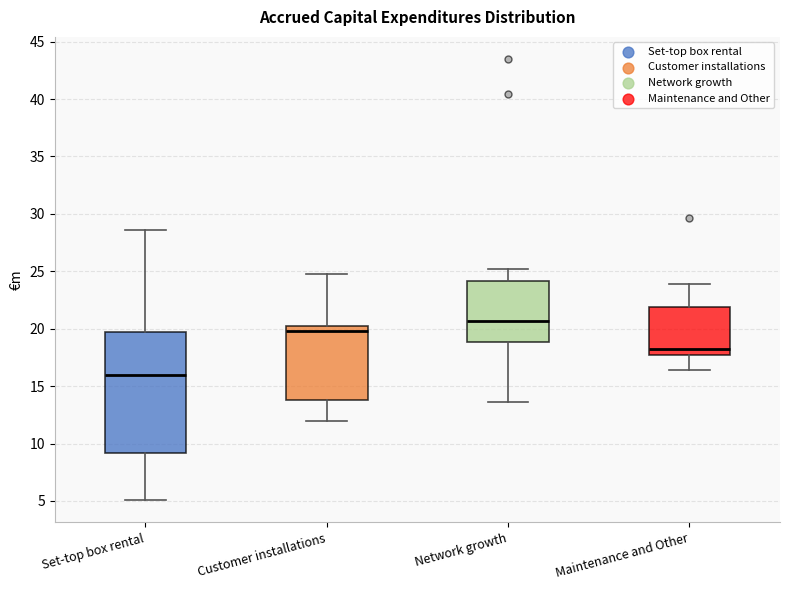

Reading left to right, read every box against the y-axis: the position of its median line, the range the box covers, and the ends of its whiskers. The values are not printed on the chart, so give them approximately, as read against the axis.

Set-top box rental: median 16.0, box 9.0 to 19.5, whiskers 5.0 to 28.5
Customer installations: median 20.0 (just below the box's upper edge), box 14.0 to 20.0, whiskers 12.0 to 25.0
Network growth: median 20.5, box 19.0 to 24.0, whiskers 13.5 to 25.0
Maintenance and Other: median 18.0, box 17.5 to 22.0, whiskers 16.5 to 24.0